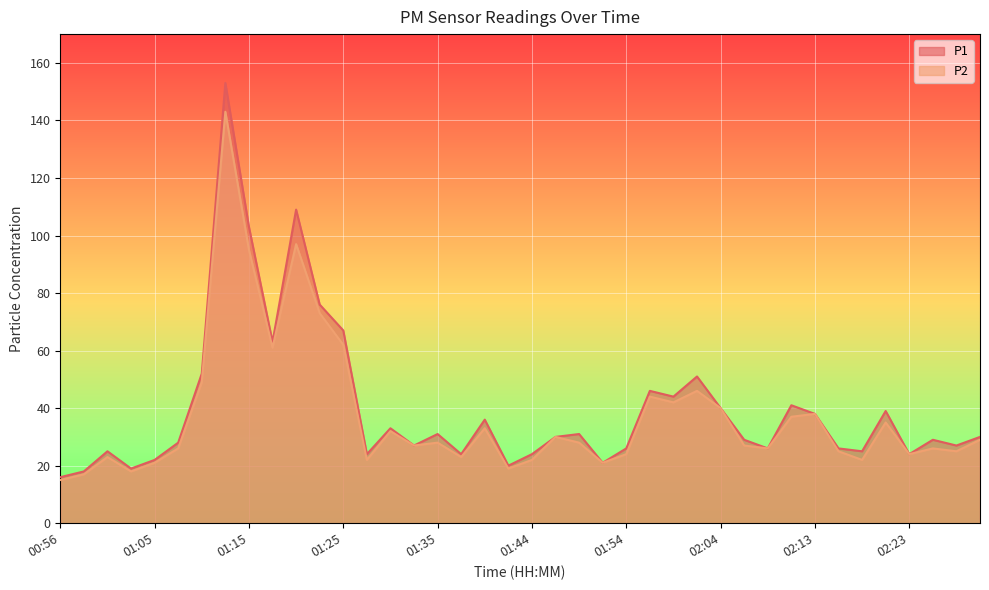

In P1, how many points are lower than both neighbors (excluding endpoints)?

12